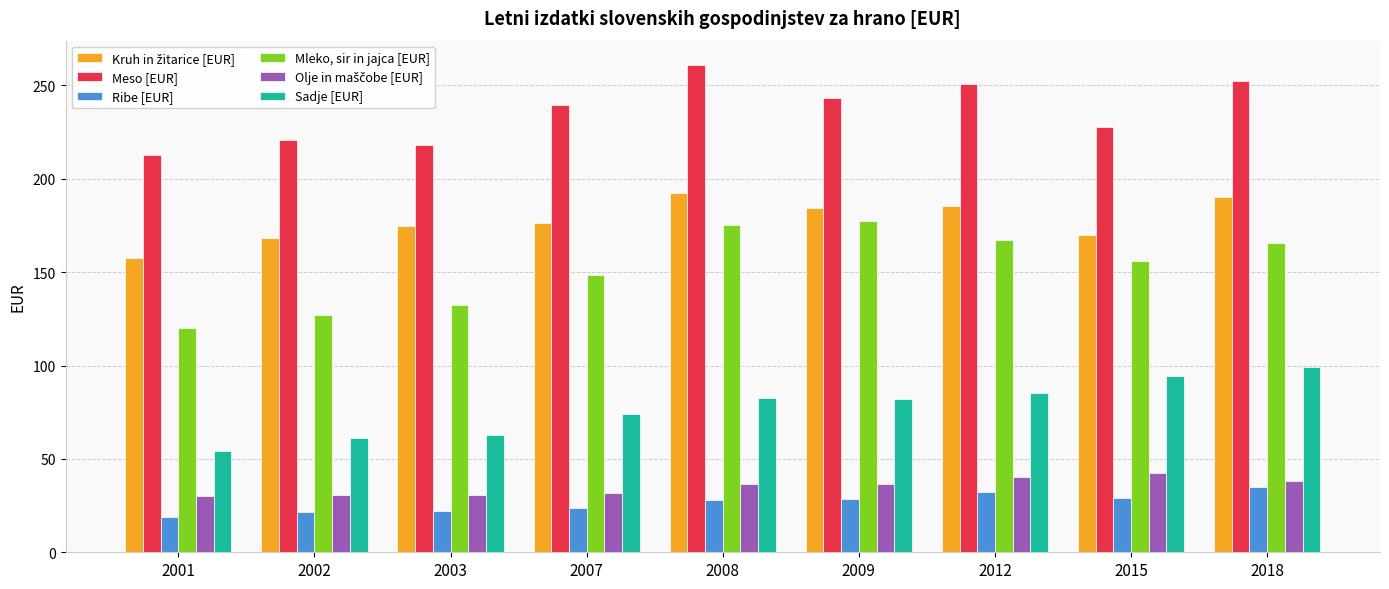

Is the value of Sadje [EUR] at 2003 greater than the value of Ribe [EUR] at 2007?

Yes